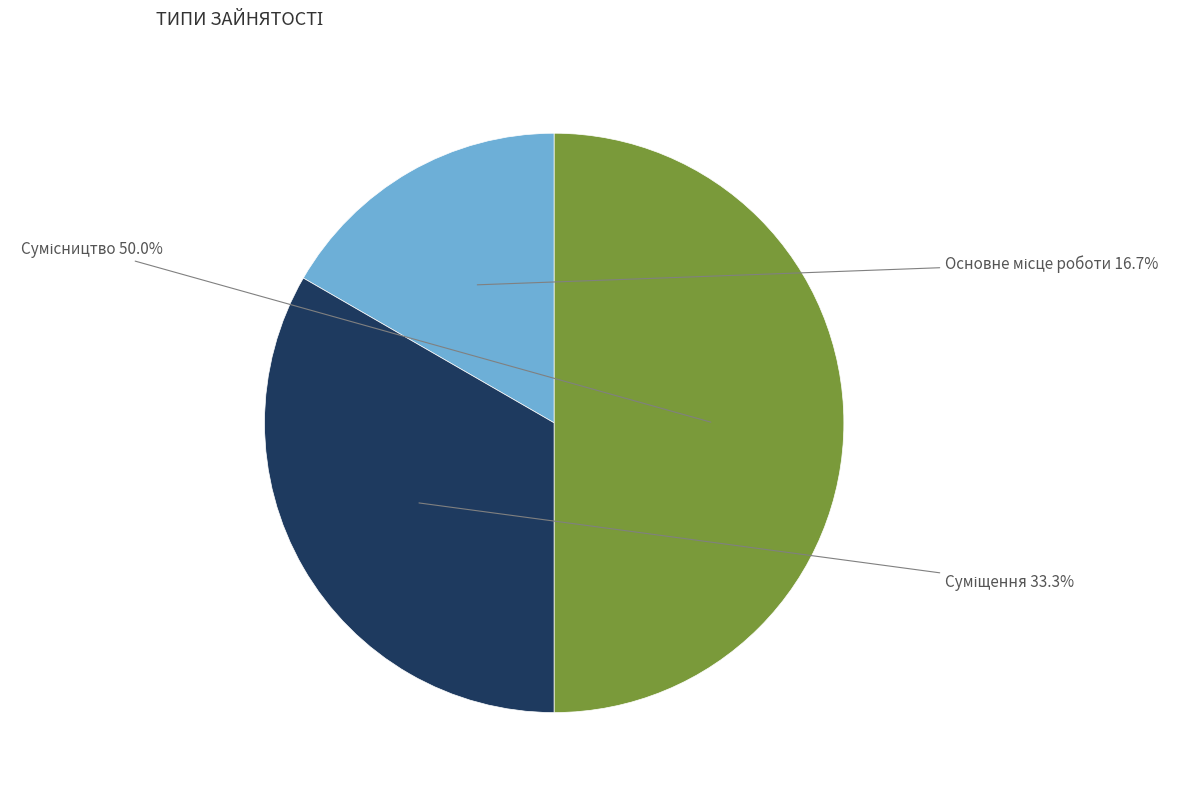

How many slices are in this pie chart?

3